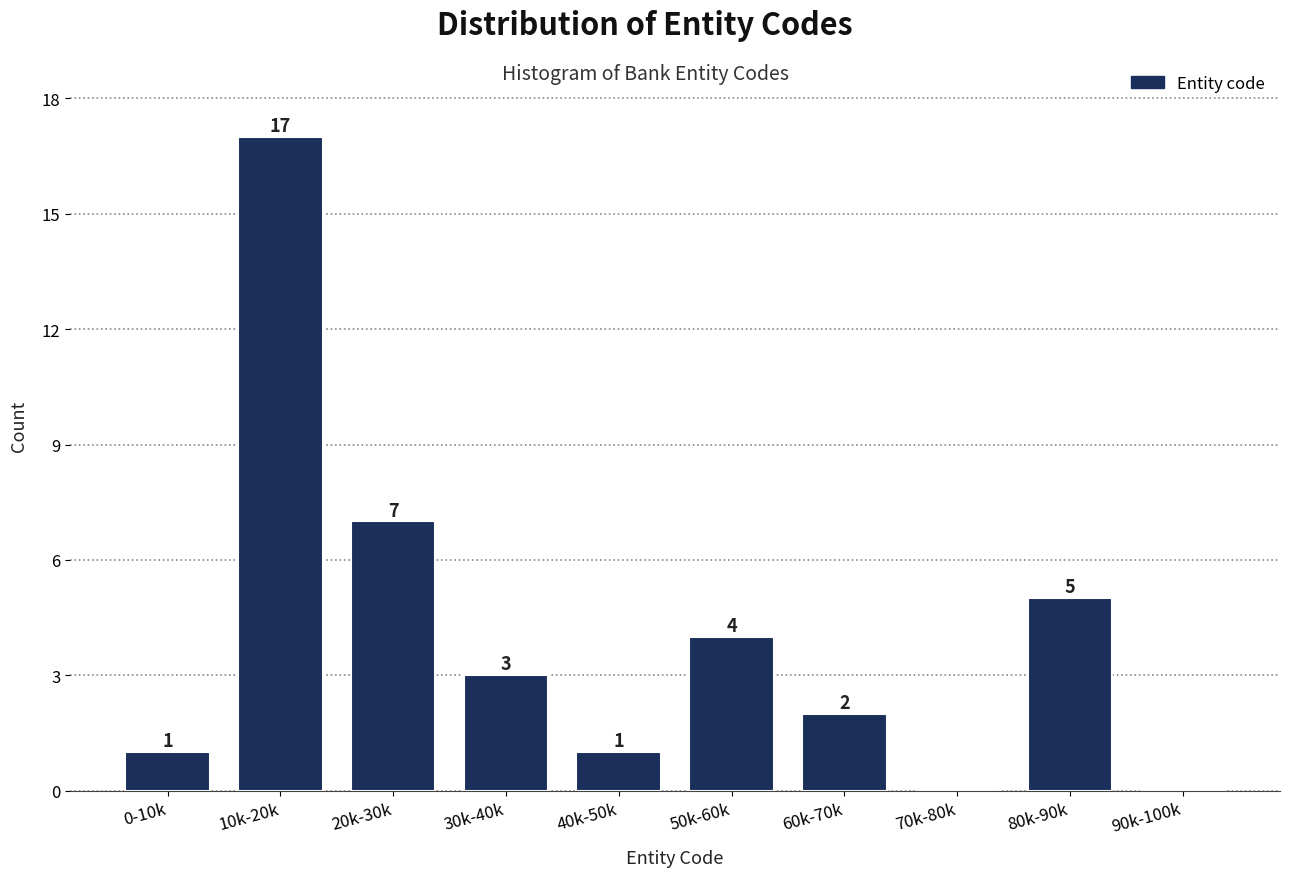

Reading left to right, what are all the values shown in this chart?

0-10k=1	10k-20k=17	20k-30k=7	30k-40k=3	40k-50k=1	50k-60k=4	60k-70k=2	70k-80k=0	80k-90k=5	90k-100k=0